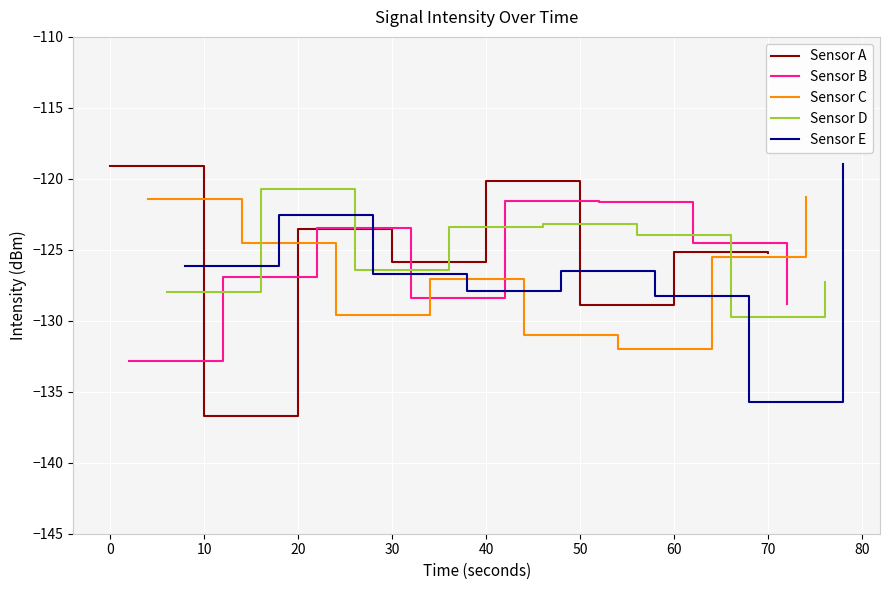

True or false: Sensor B has more than 0 interior local peaks.

True